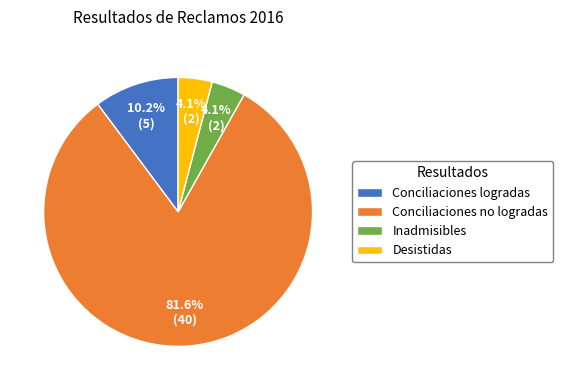

To the nearest percent, what portion does Conciliaciones logradas represent?

10%